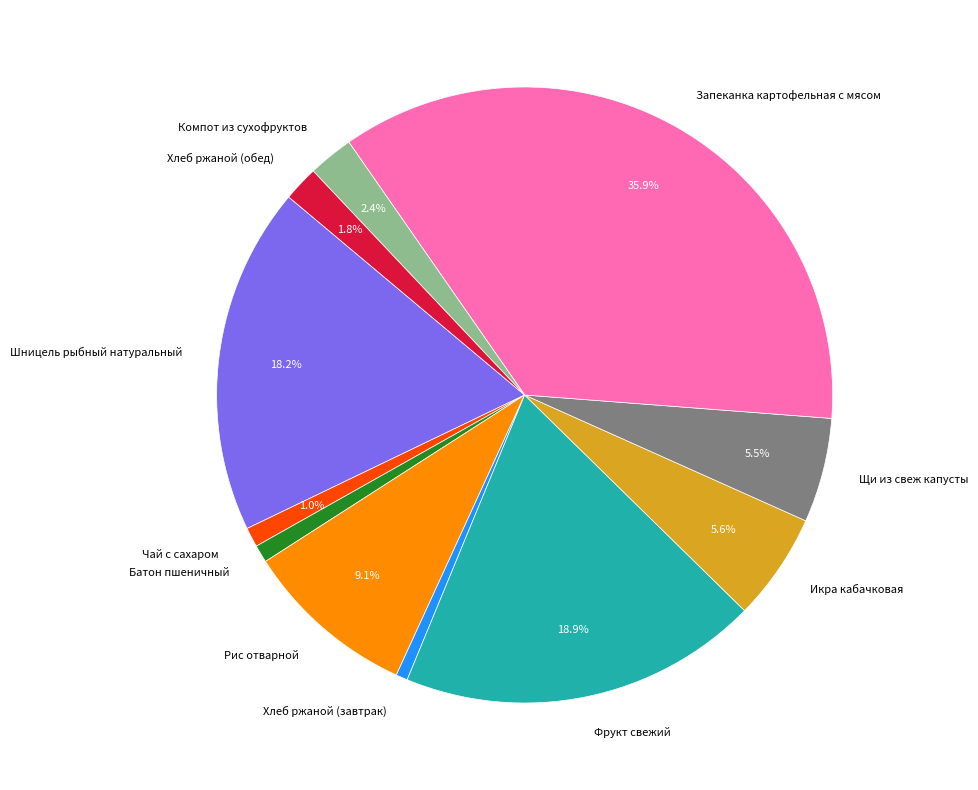

Does Щи из свеж капусты account for over 50% of the chart?

No